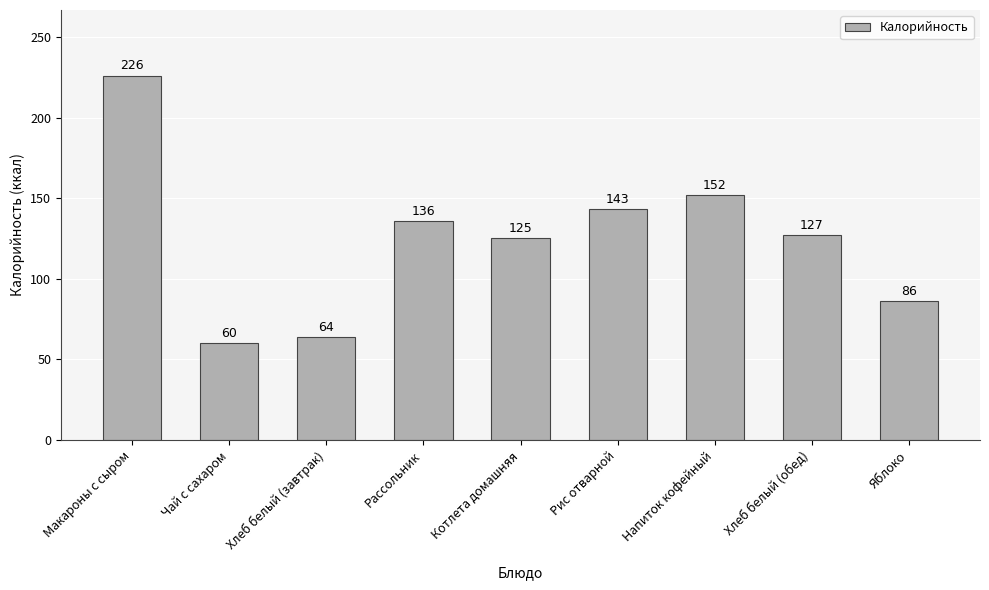

Which label corresponds to the largest value in the chart?

Макароны с сыром